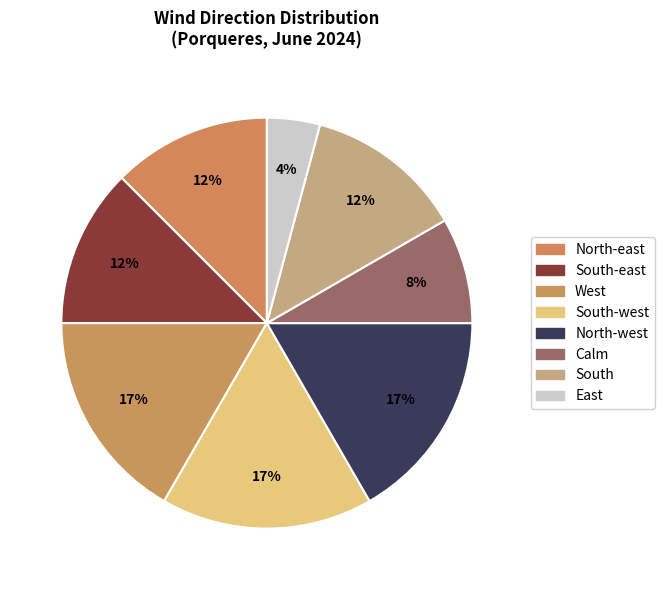

Is the sum of North-east and Calm greater than half?

No